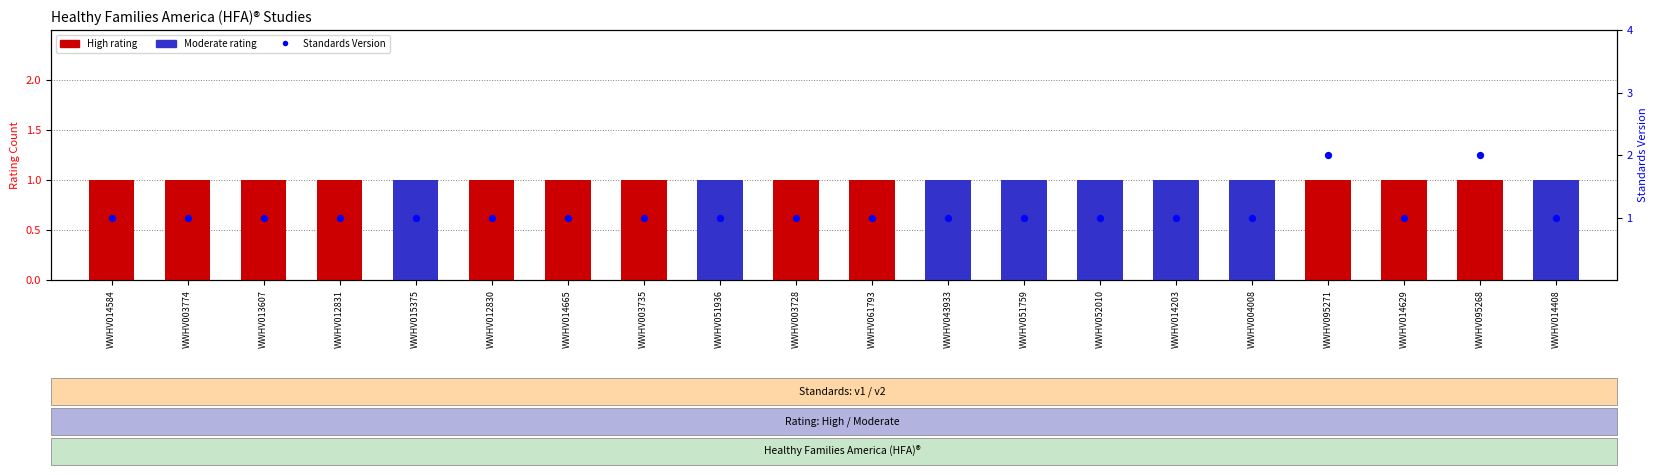

Which series contains the lowest Y value?

High rating